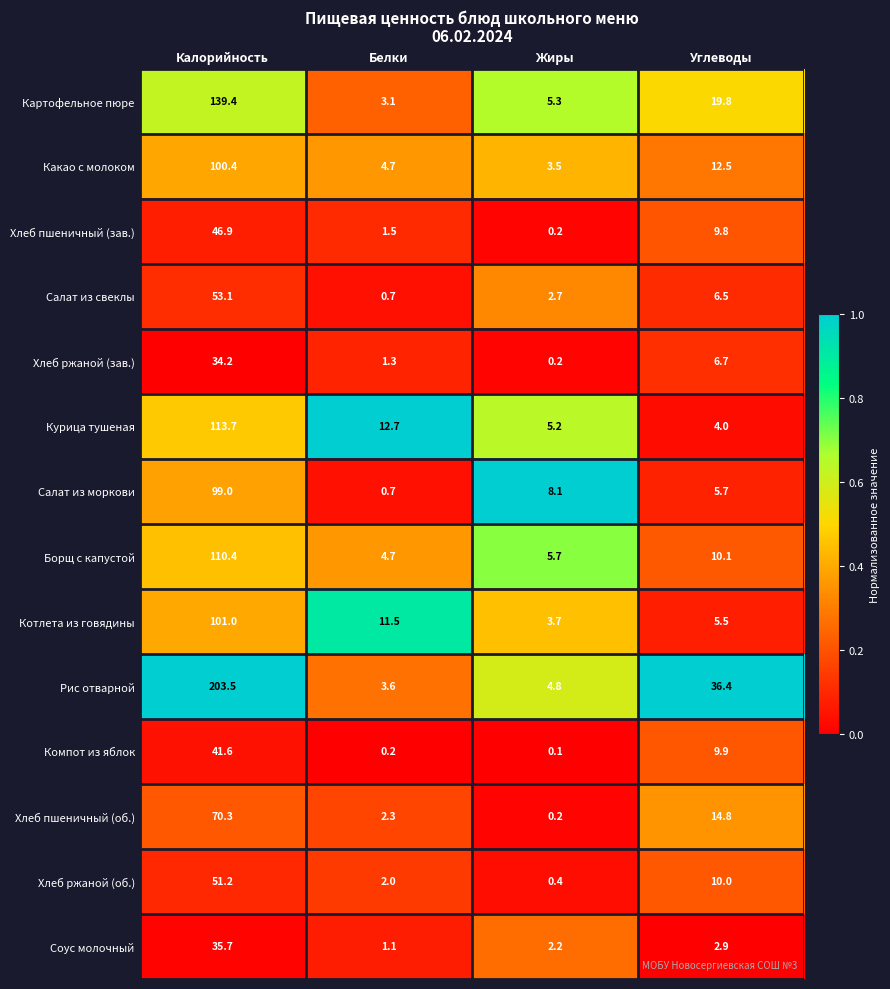

What is the minimum value for Хлеб ржаной (об.)?

0.4